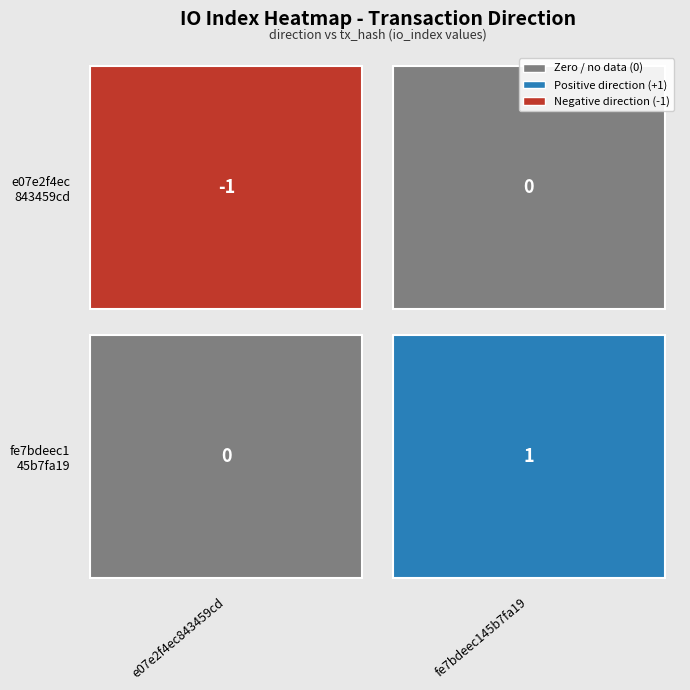

Which has a higher value, 0 or 1?

1